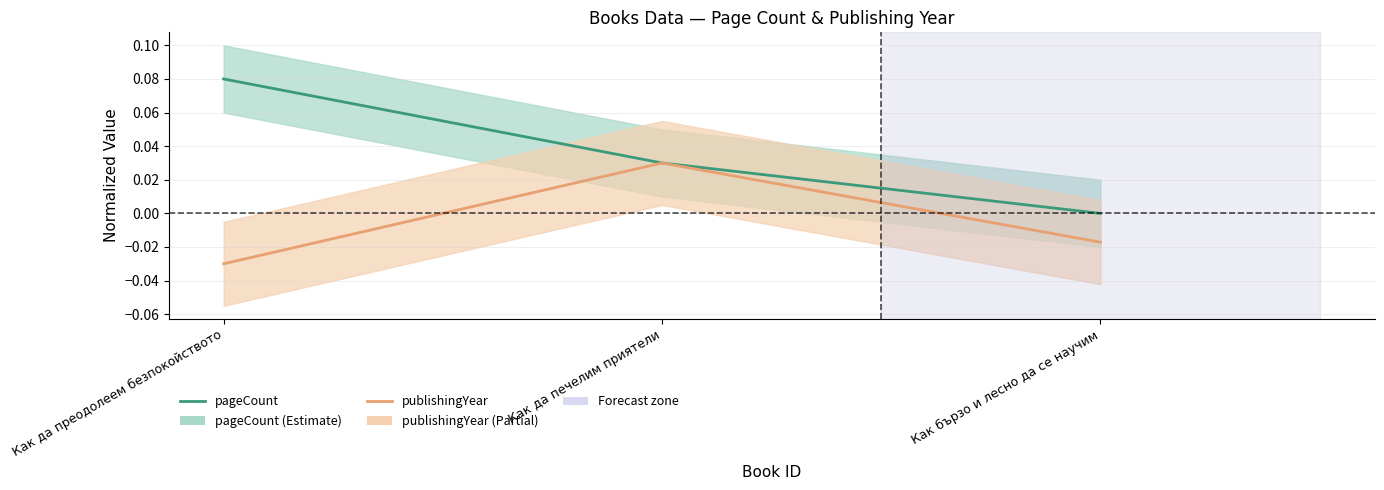

How many lines are shown in the chart?

2